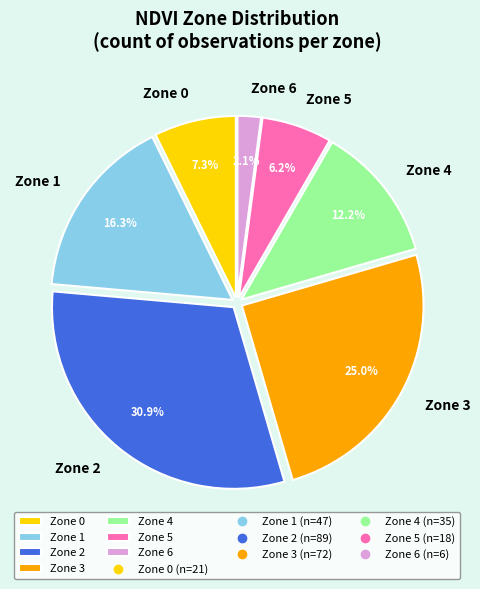

Between Zone 5 and Zone 0, which is larger?

Zone 0